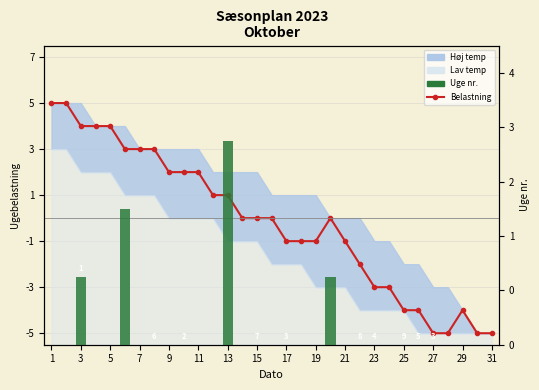

How many data points in Belastning are less than 0?

14